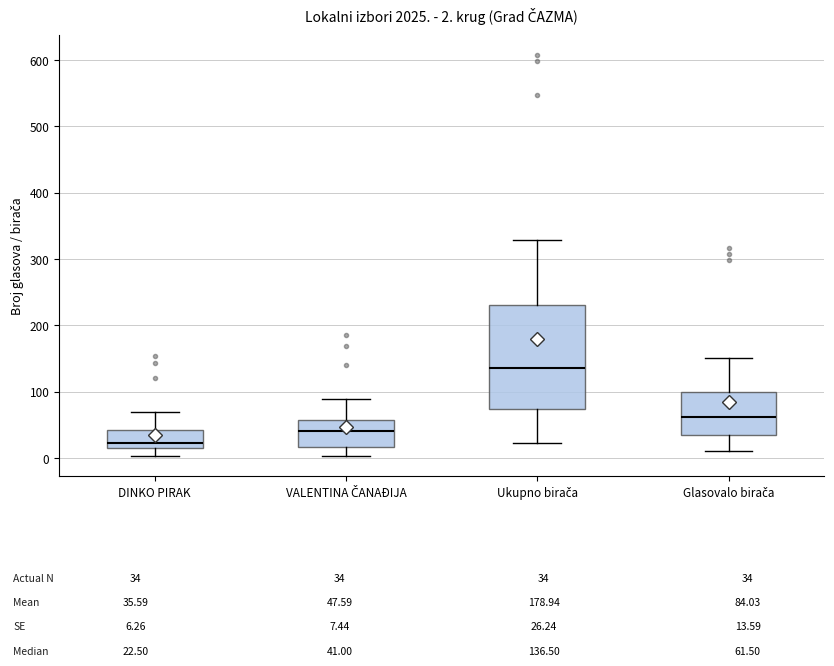

Comparing the boxes themselves (not the whiskers), which one is the tallest?

Ukupno birača